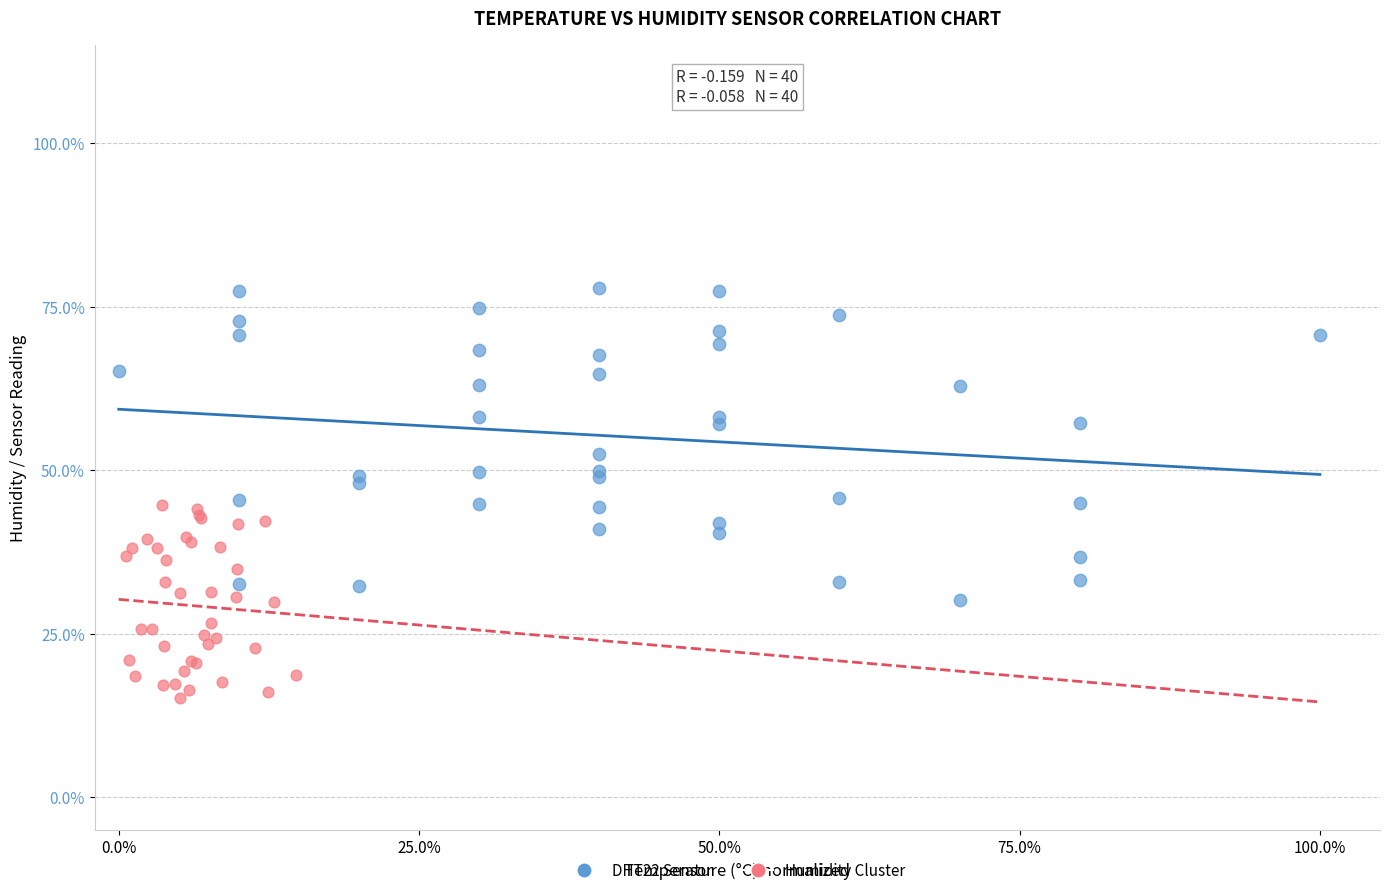

Which series reaches the maximum Y coordinate?

DHT22 Sensor